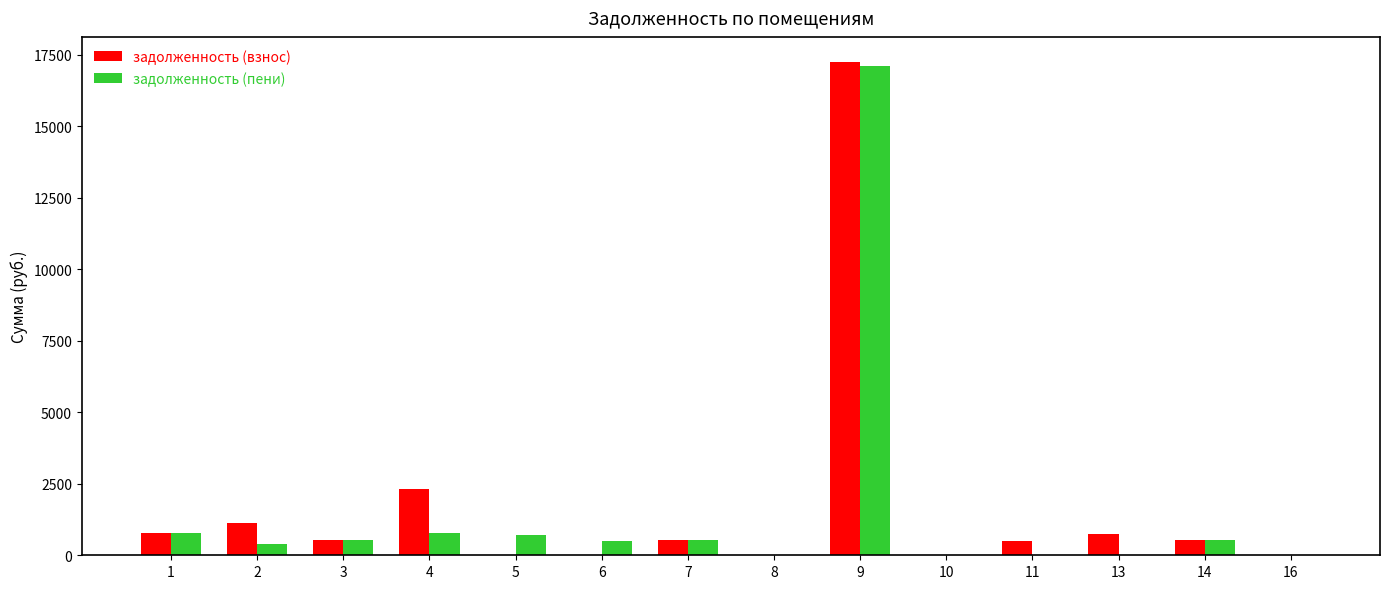

What value does the задолженность (пени) series have at 7?

537.7